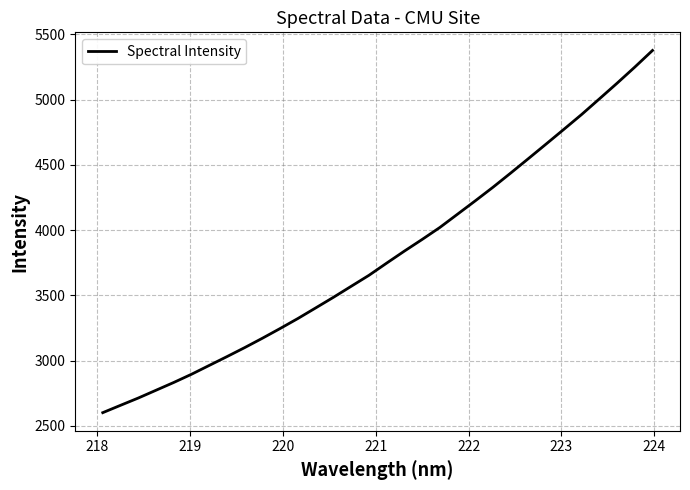

What is the average value?

3803.3